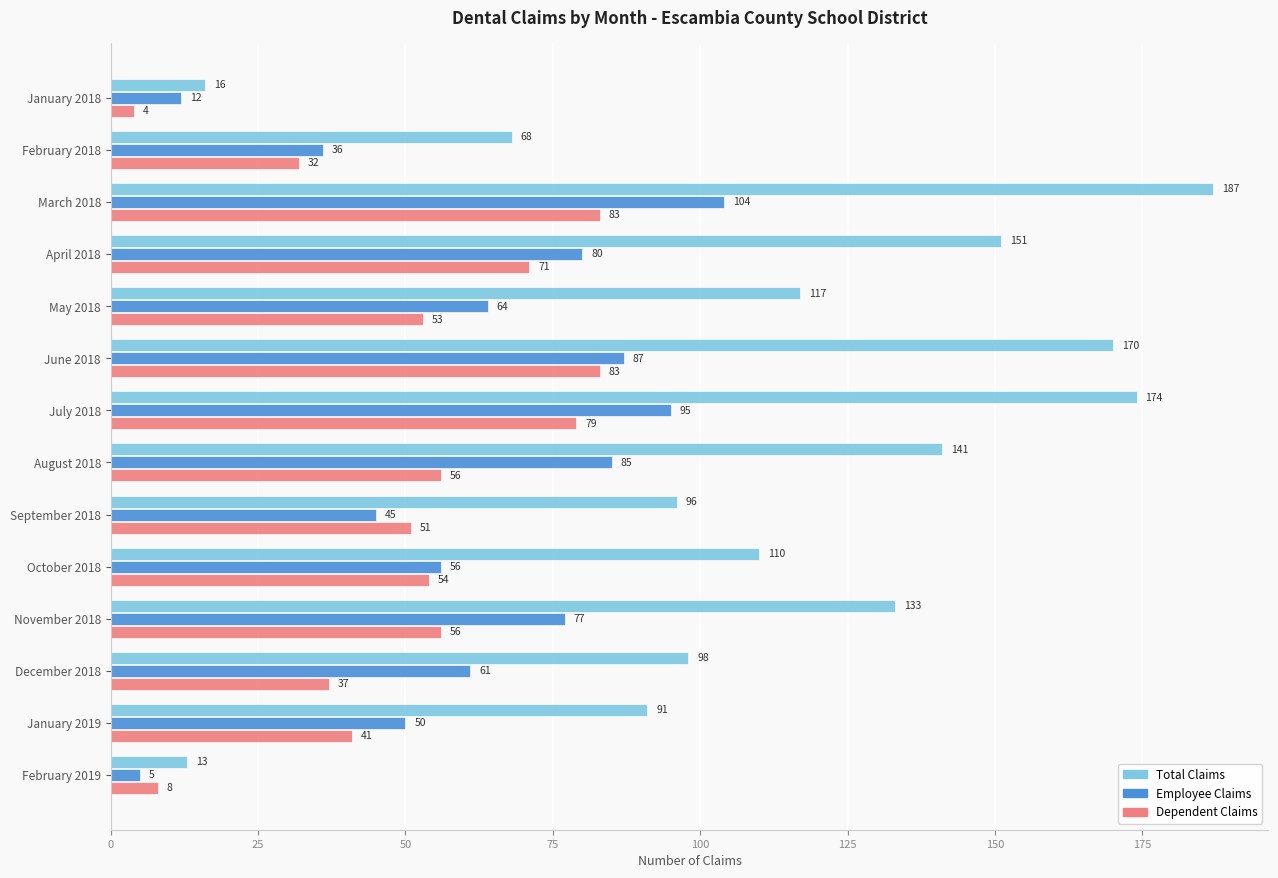

What is the approximate value of Employee Claims at July 2018, to the nearest 10?

100